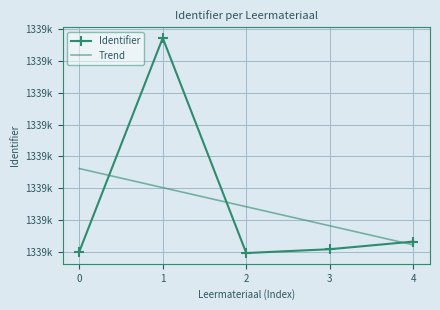

How many points are lower than both their immediate neighbors (excluding endpoints)?

1